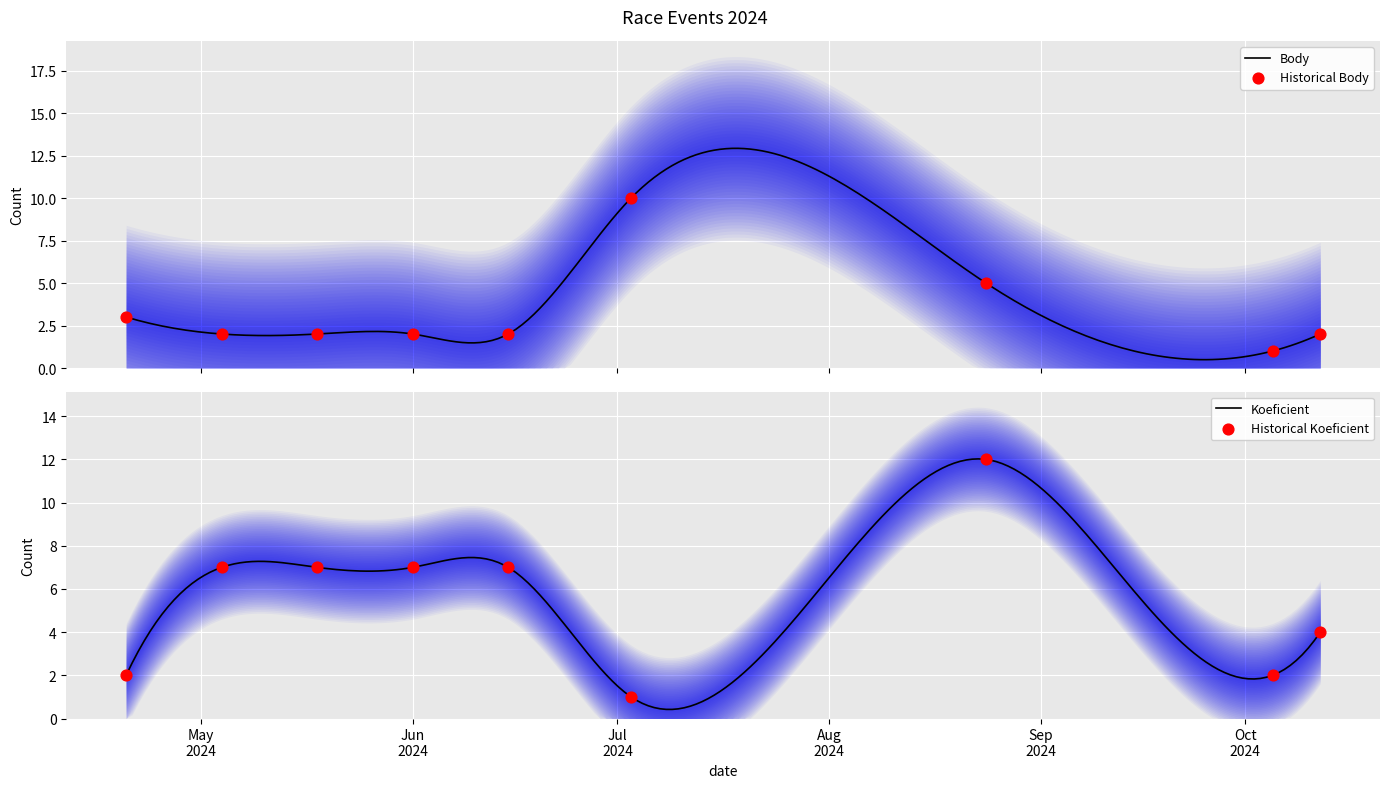

At which category is the sum across all series the highest?

2024-08-24